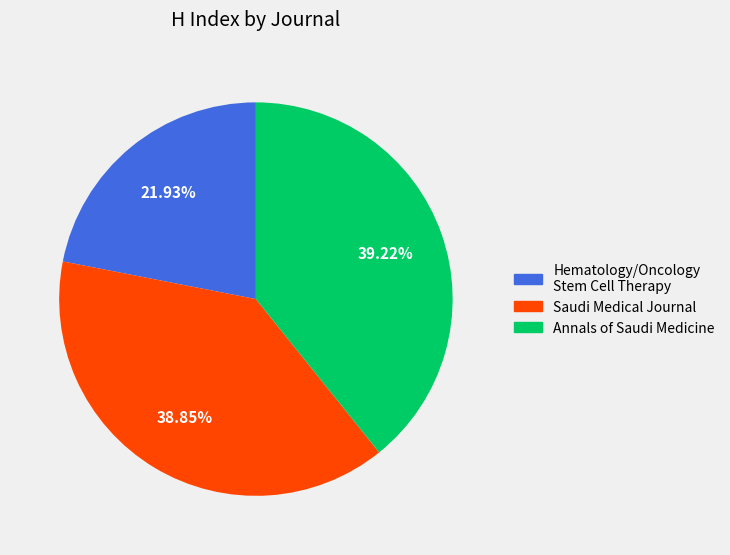

How many segments does this pie chart have?

3